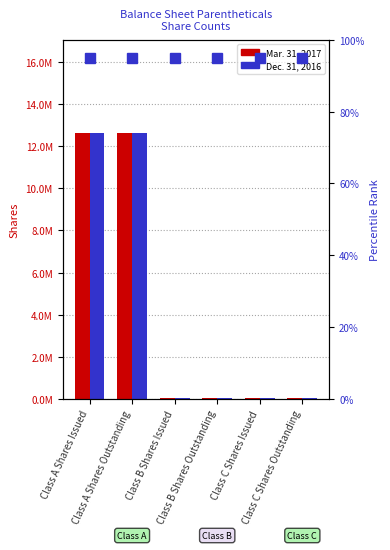

What are all the series names shown in the legend?

Mar. 31, 2017, Dec. 31, 2016